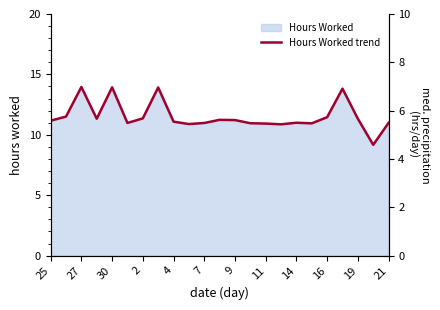

How many values exceed 11?

13